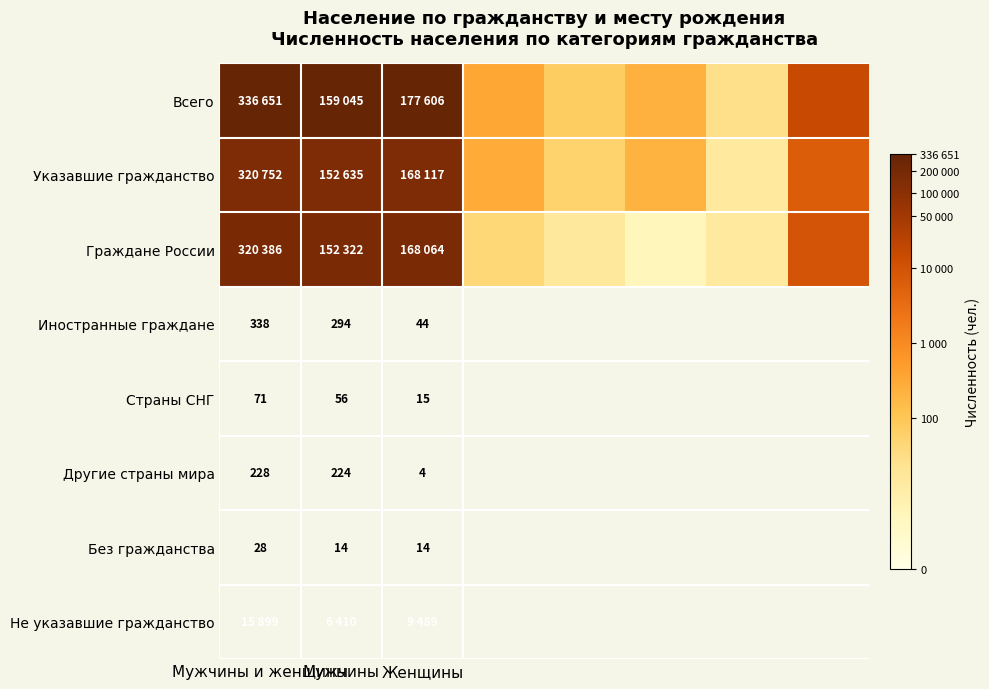

Is it true that Граждане России equals 17.8 at Мужчины и женщины?

False